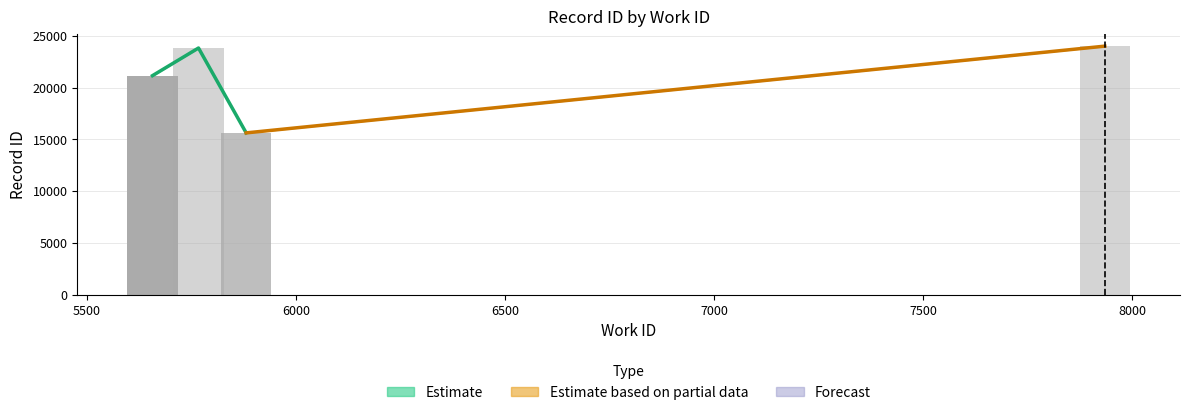

Which category has the highest value across all series?

7934